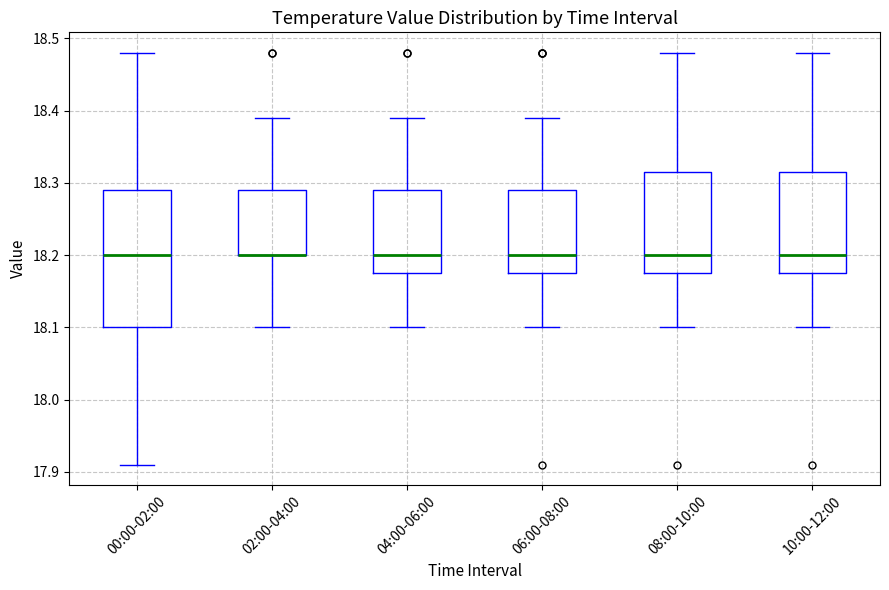

Which box is the tallest, from its lower edge to its upper edge?

00:00-02:00